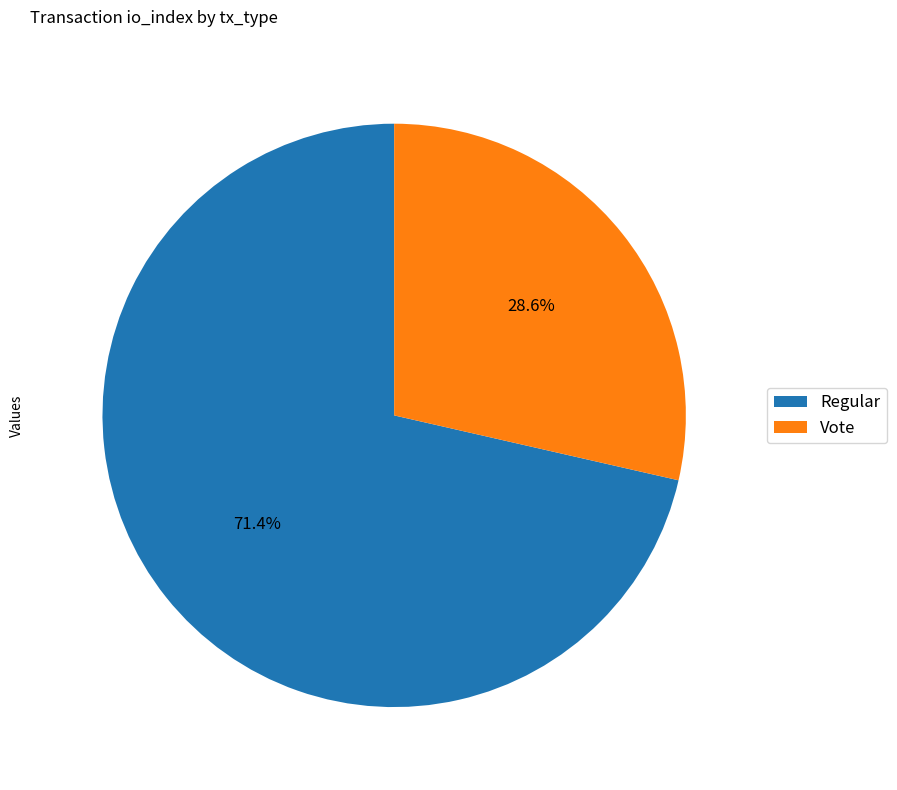

Is it true that Regular is 77% of the pie?

False